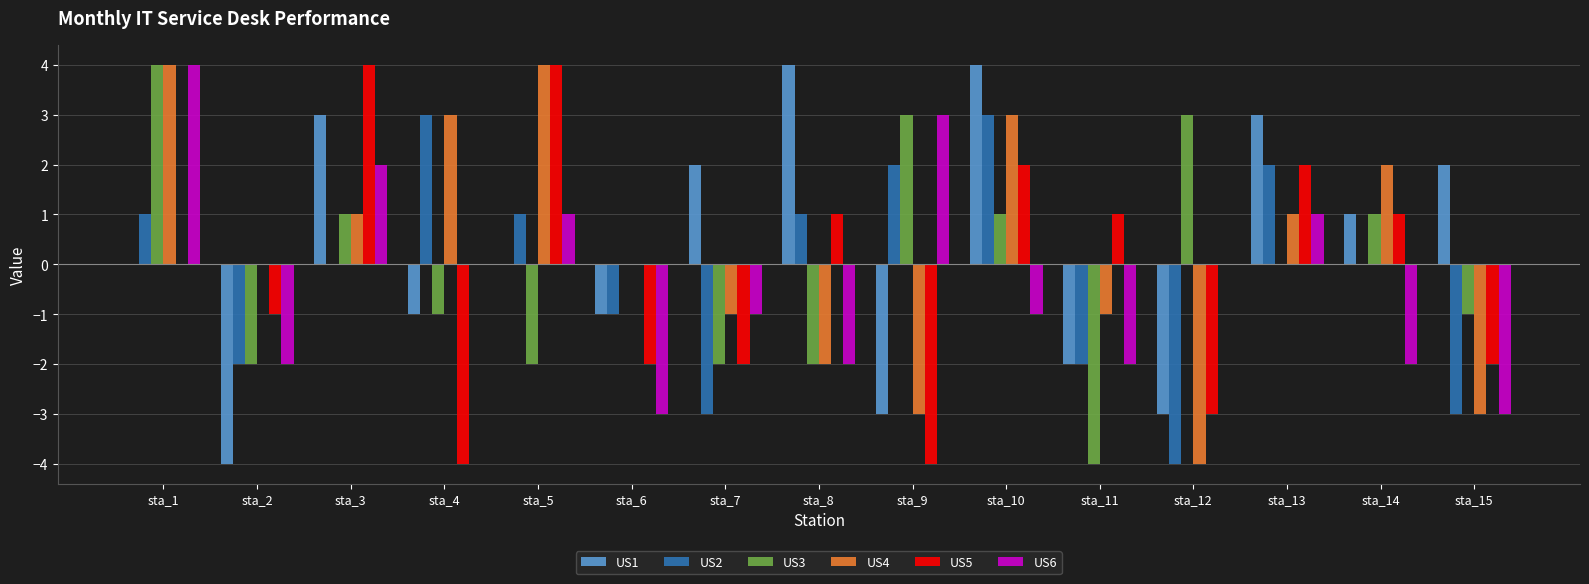

What is the total value across all series at sta_10?

12